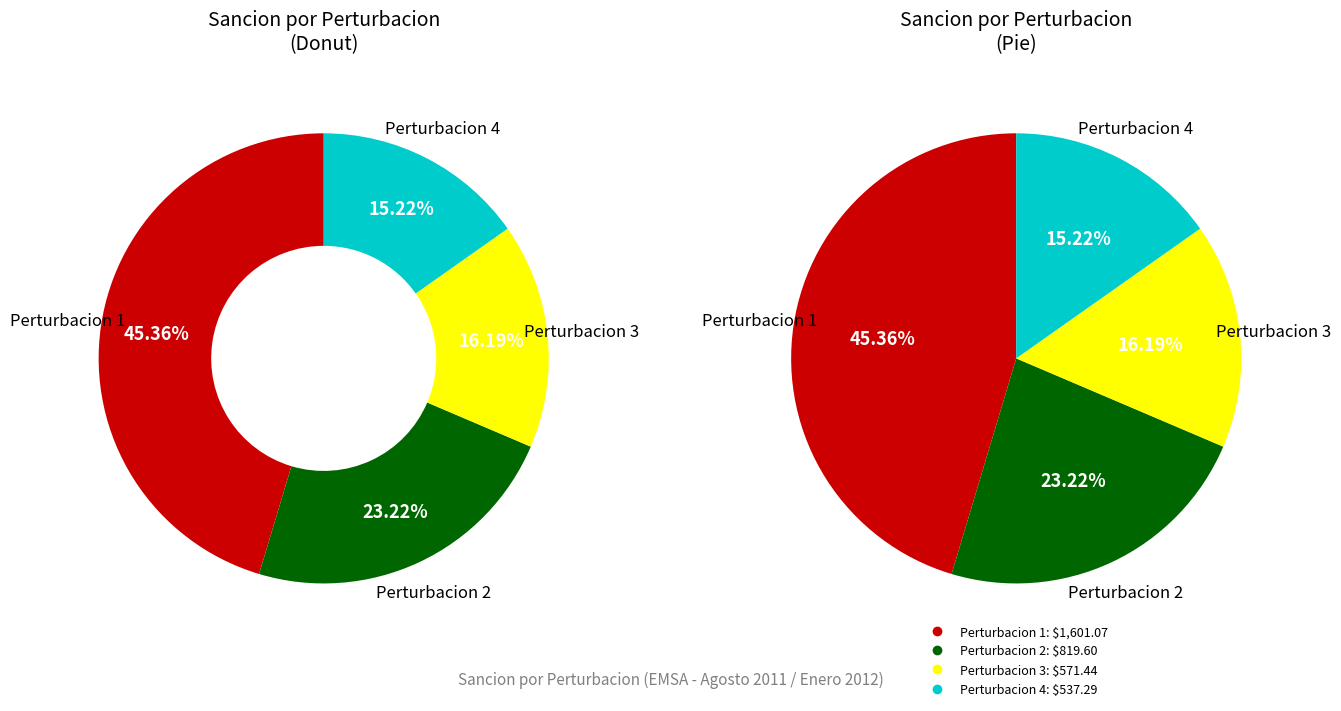

To the nearest percent, what percentage of the pie is Perturbacion 1?

45%